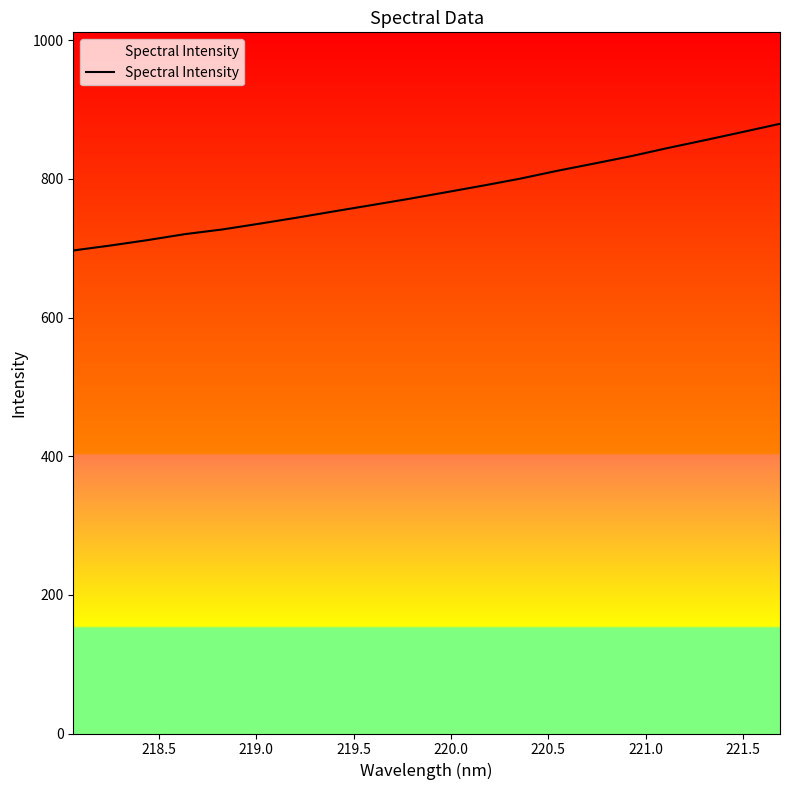

Reading right to left, extract all data points from this chart.

879.6	867.8	856.1	844.8	832.9	822.2	811.6	800.3	790.3	780.6	771.1	762.1	753.2	744.1	735.4	727.1	720.4	711.8	704.0	696.8